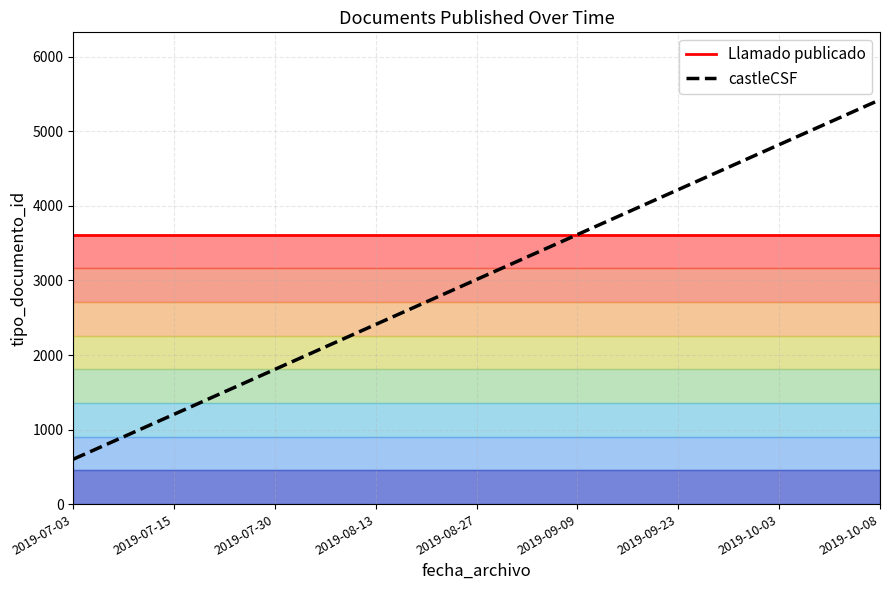

The value of castleCSF at 2019-10-08 is 5424.0. True or false?

True